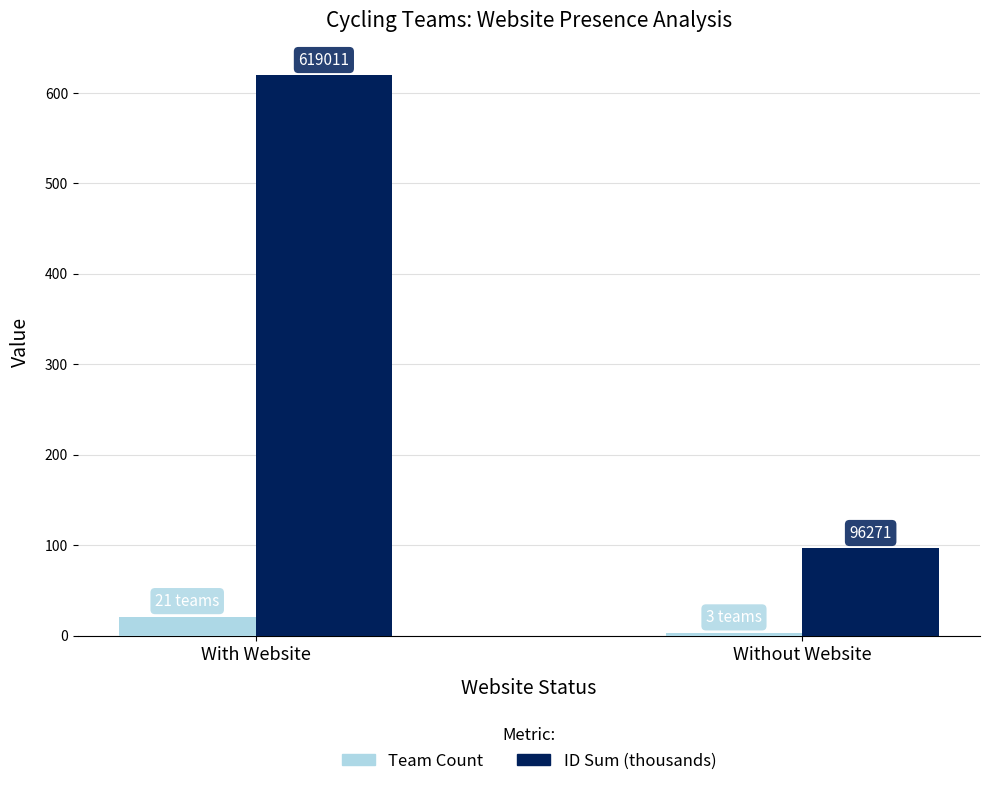

The value of Team Count at Without Website is 4.1. True or false?

False